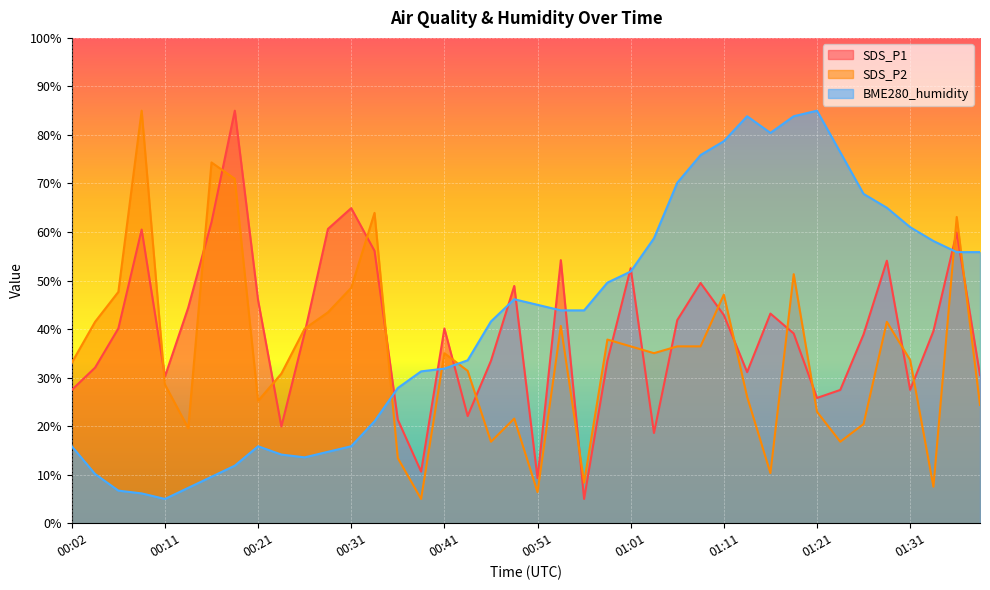

Which label corresponds to the smallest value in the chart?

00:56